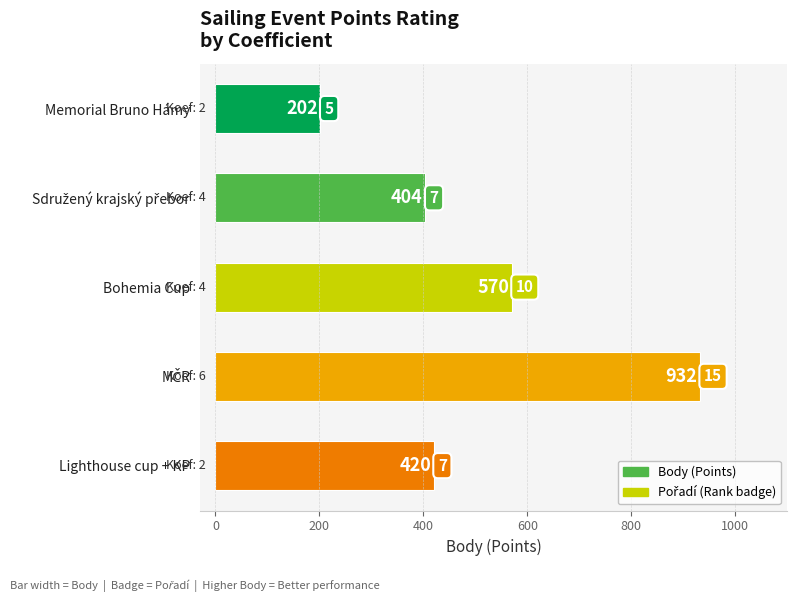

Reading top to bottom, list all the values displayed in this chart.

202	404	570	932	420